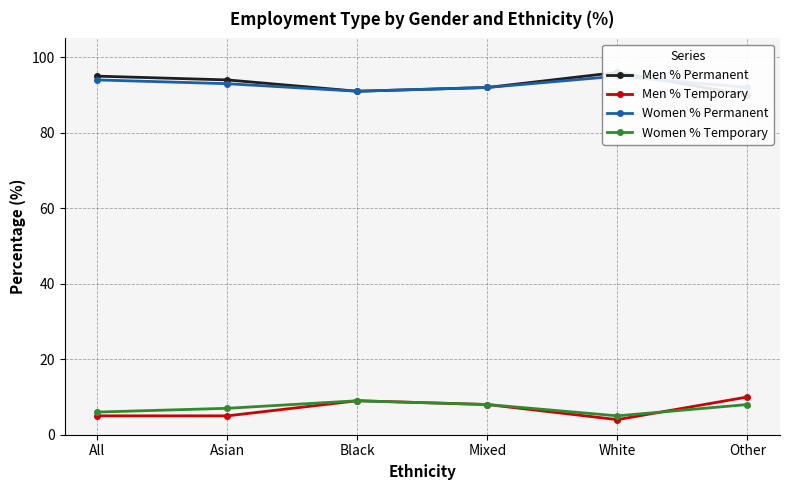

What is the label of the 1st point from the left?

All